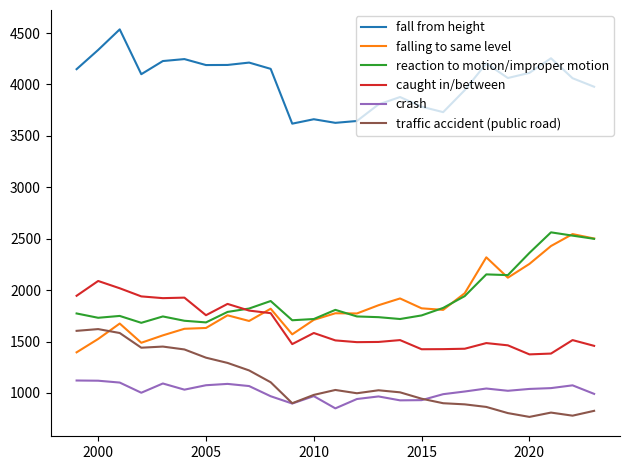

Which series has the largest total across all categories?

fall from height